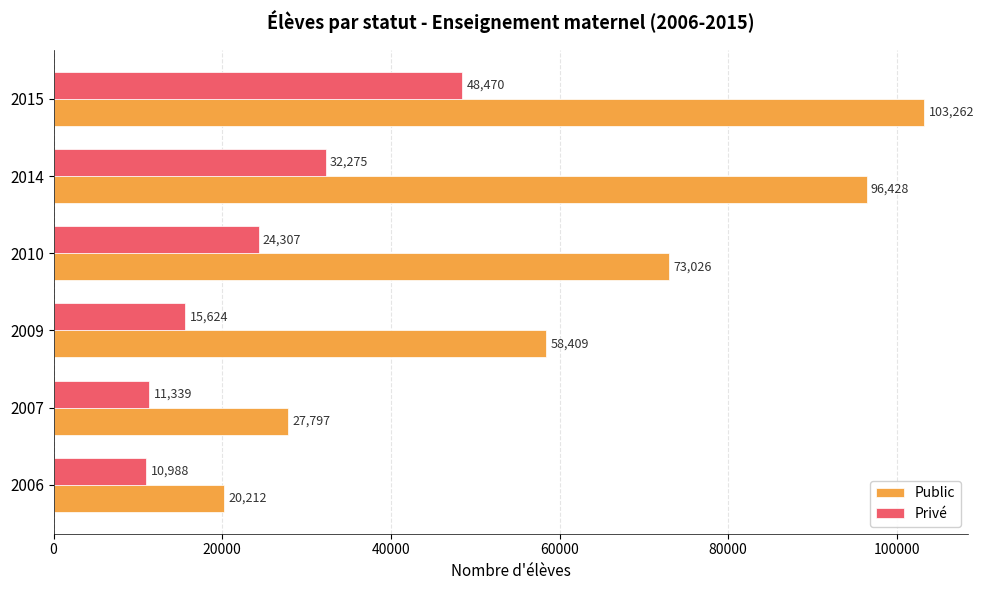

What are all the series names shown in the legend?

Public, Privé